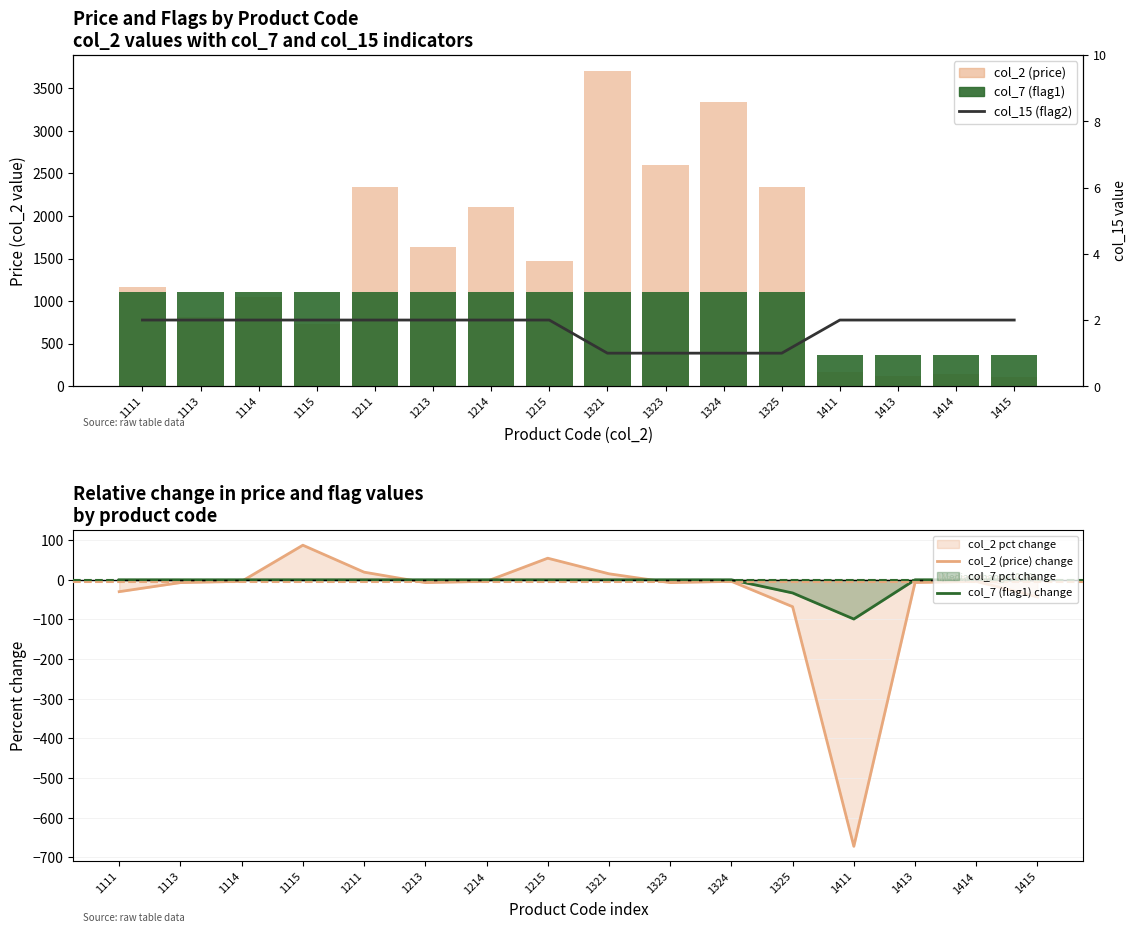

List the series in order of their peak value, lowest first.

col_7 (flag1) change, col_15 (flag2), col_2 (price) change, col_7 (flag1), col_2 (price)